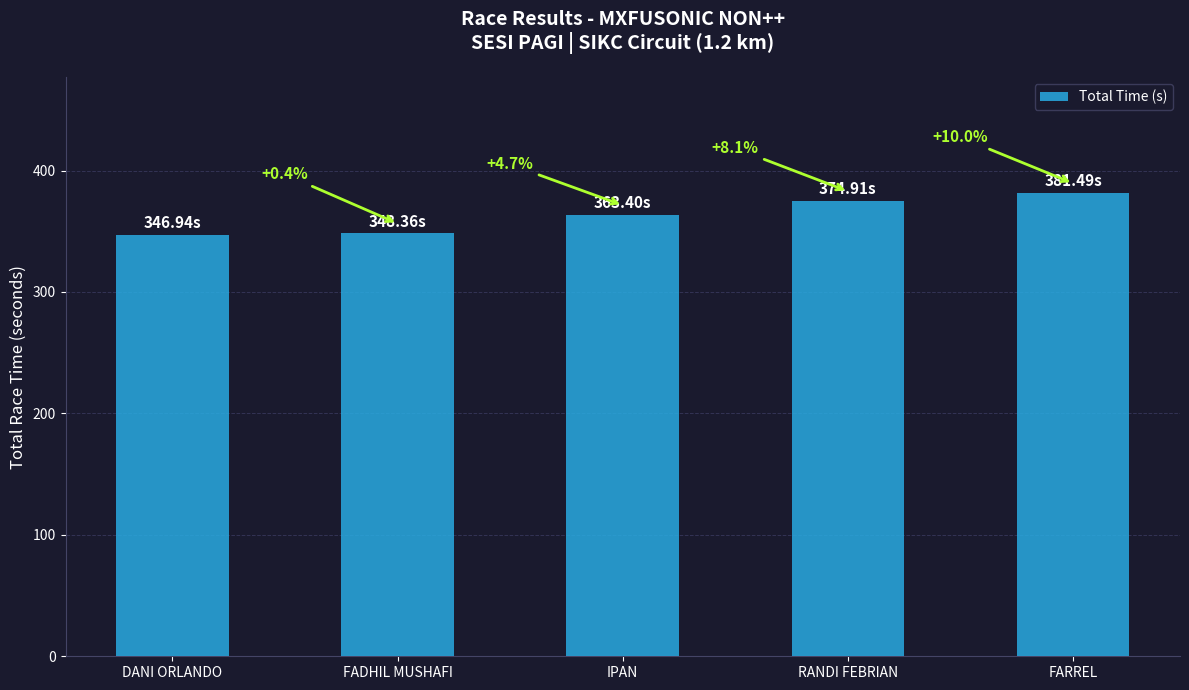

Reading left to right, what are all the values shown in this chart?

346.9	348.4	363.4	374.9	381.5